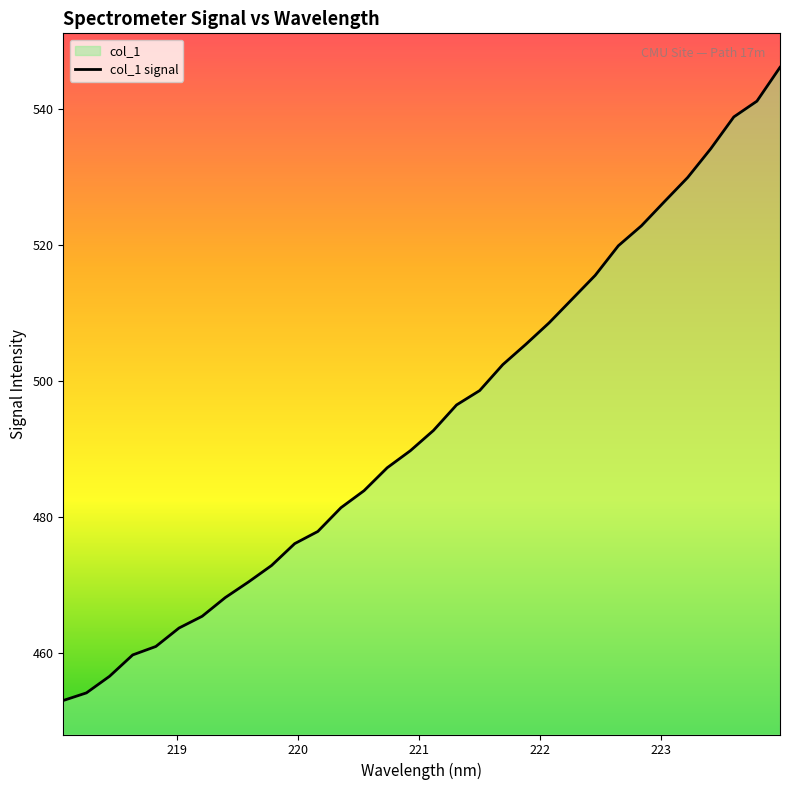

What is the smallest value displayed?

453.0